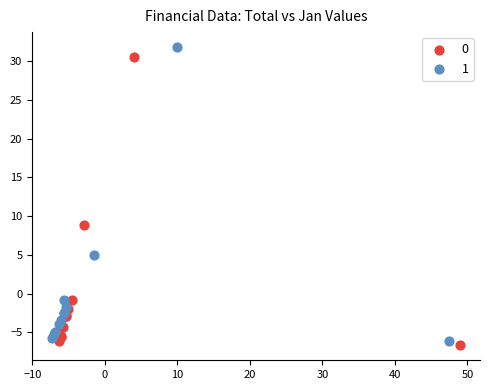

Which series has the largest Y range (max minus min)?

1